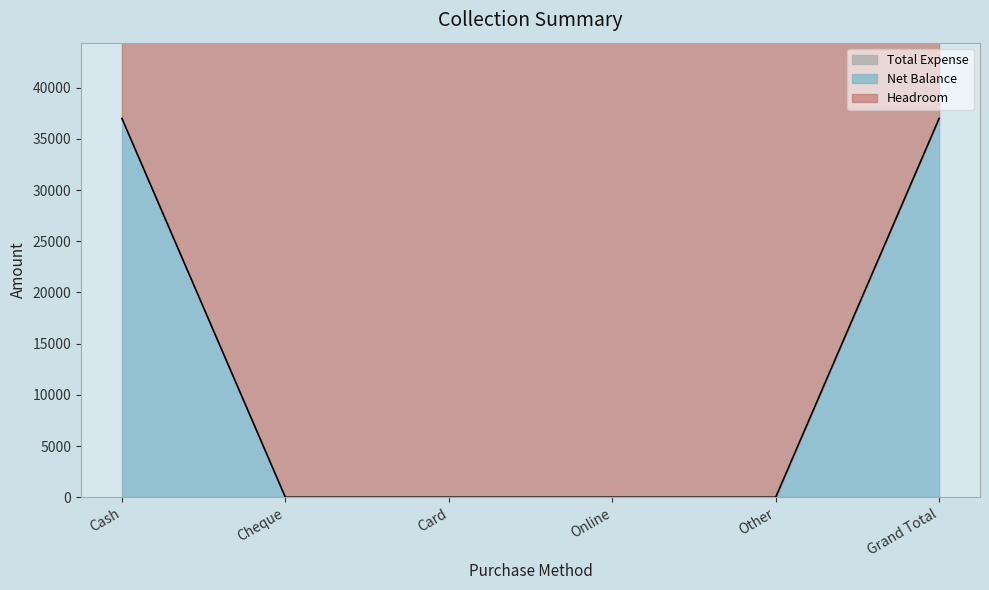

What position from the right is Online?

3